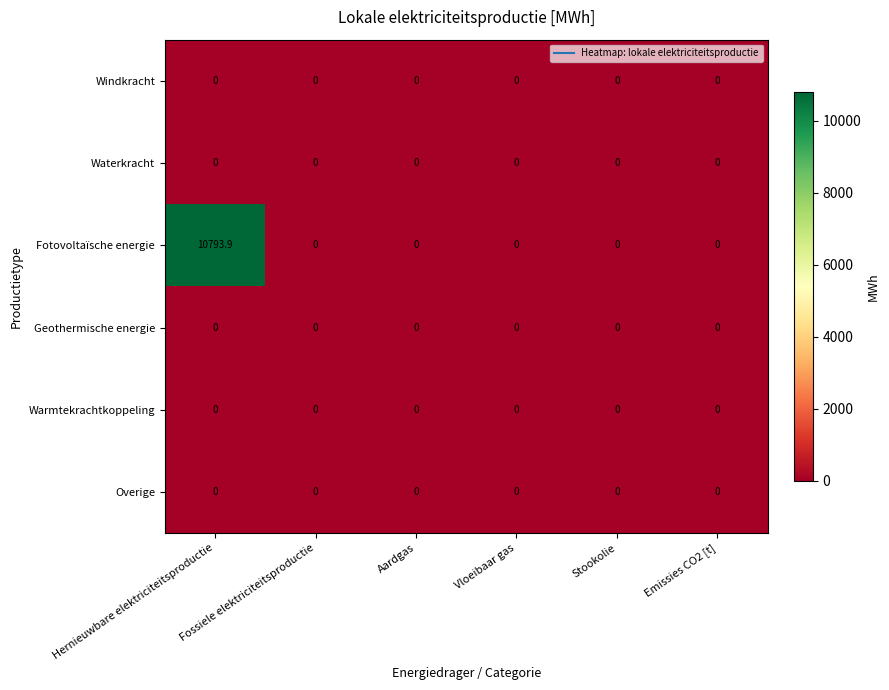

The value of Waterkracht at Hernieuwbare elektriciteitsproductie is 0.0. True or false?

True